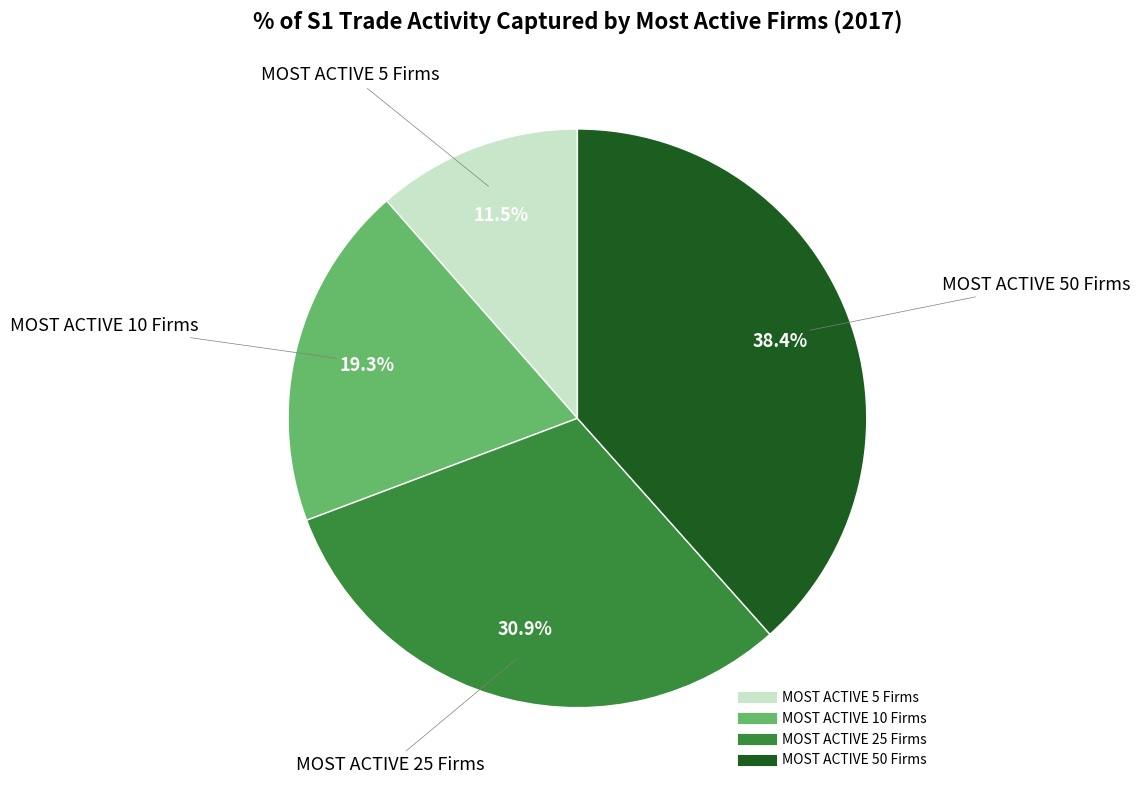

To the nearest percent, what portion does MOST ACTIVE 50 Firms represent?

38%